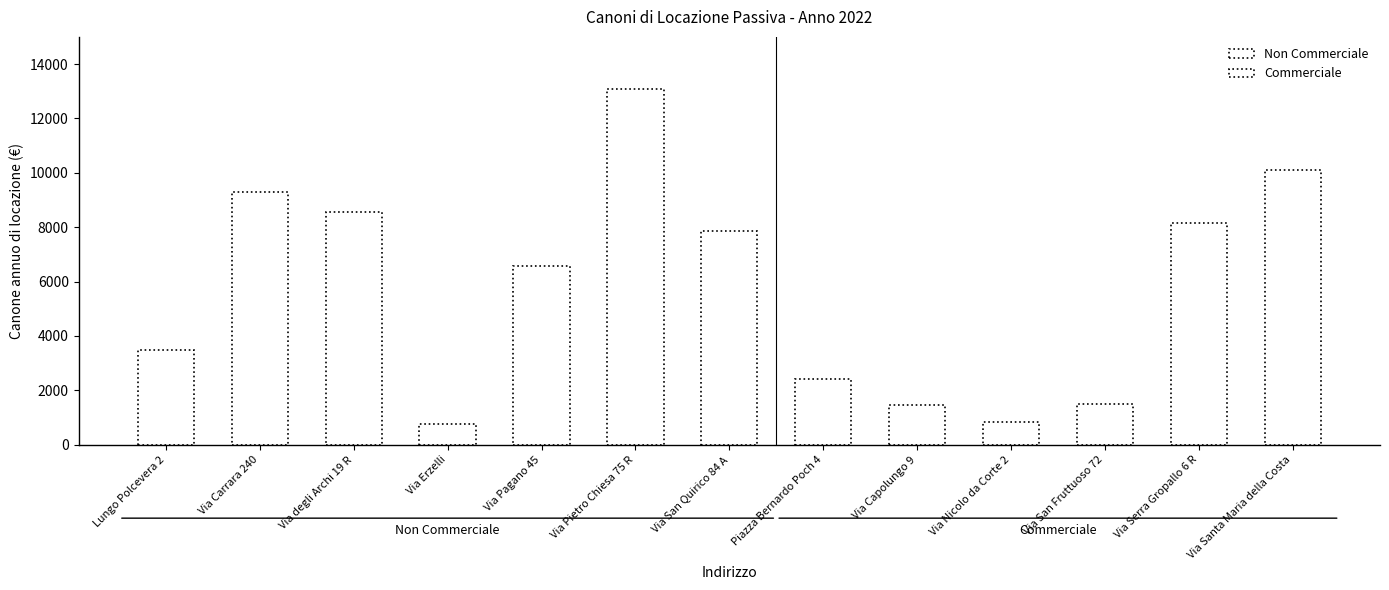

At which category does the chart reach its peak across all series?

Via Pietro Chiesa 75 R